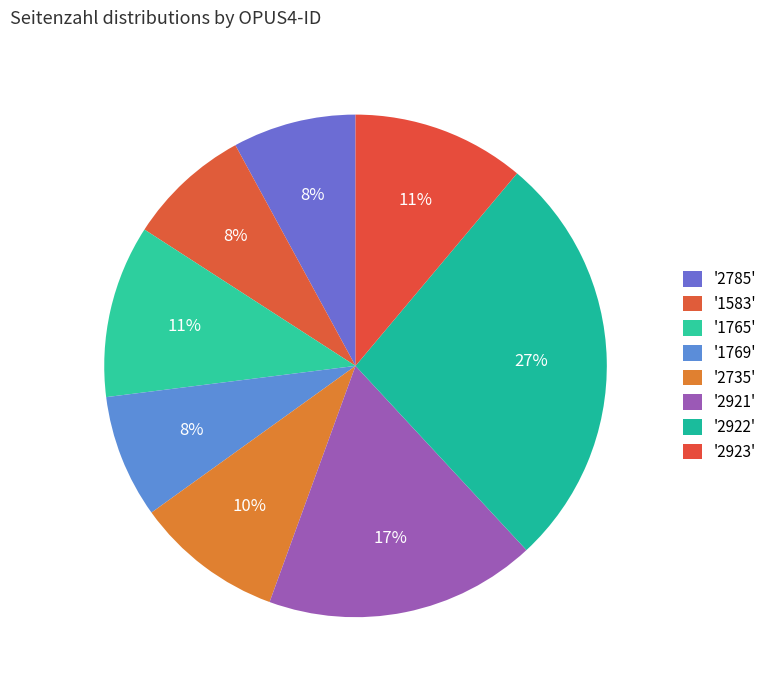

Count the number of slices in the pie.

8